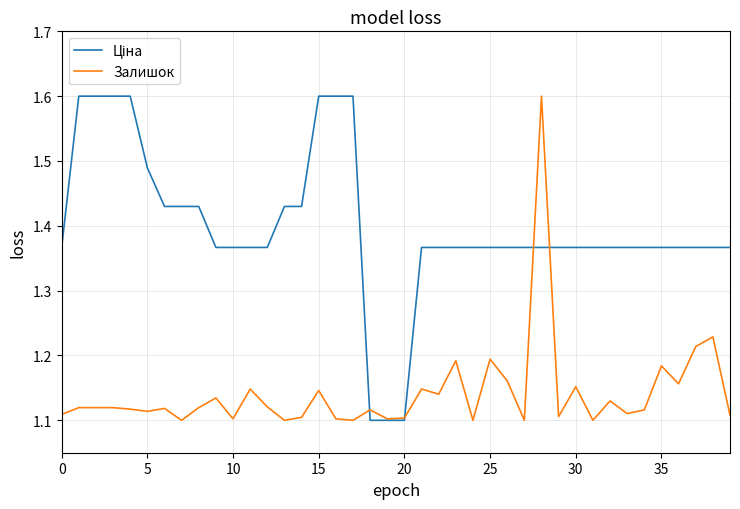

What is the maximum value shown in the chart?

1.6